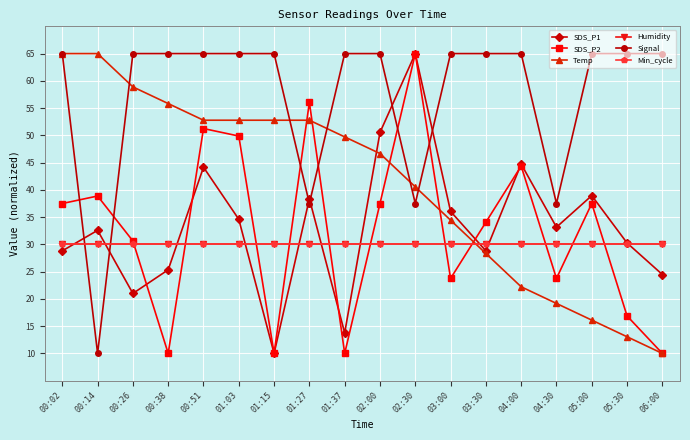

Which category has the highest value across all series?

02:30